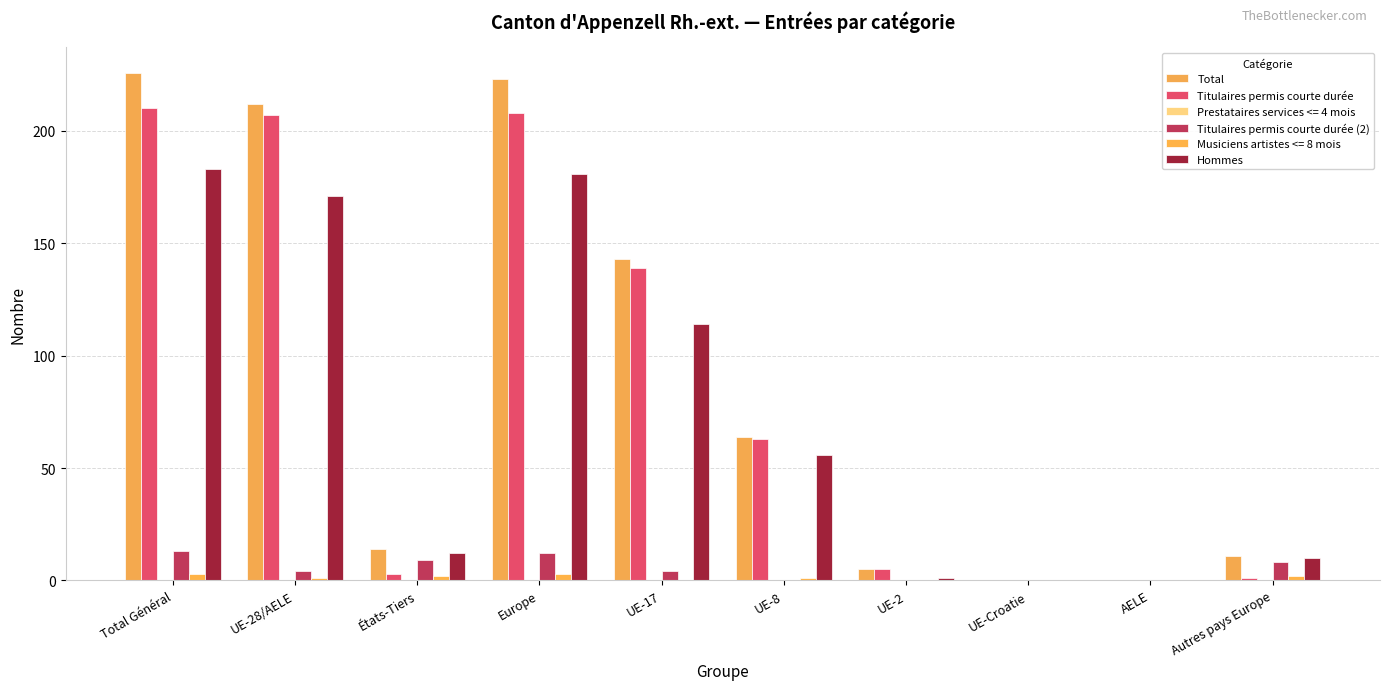

What is the difference between the maximum and second lowest values in the Total series?

226